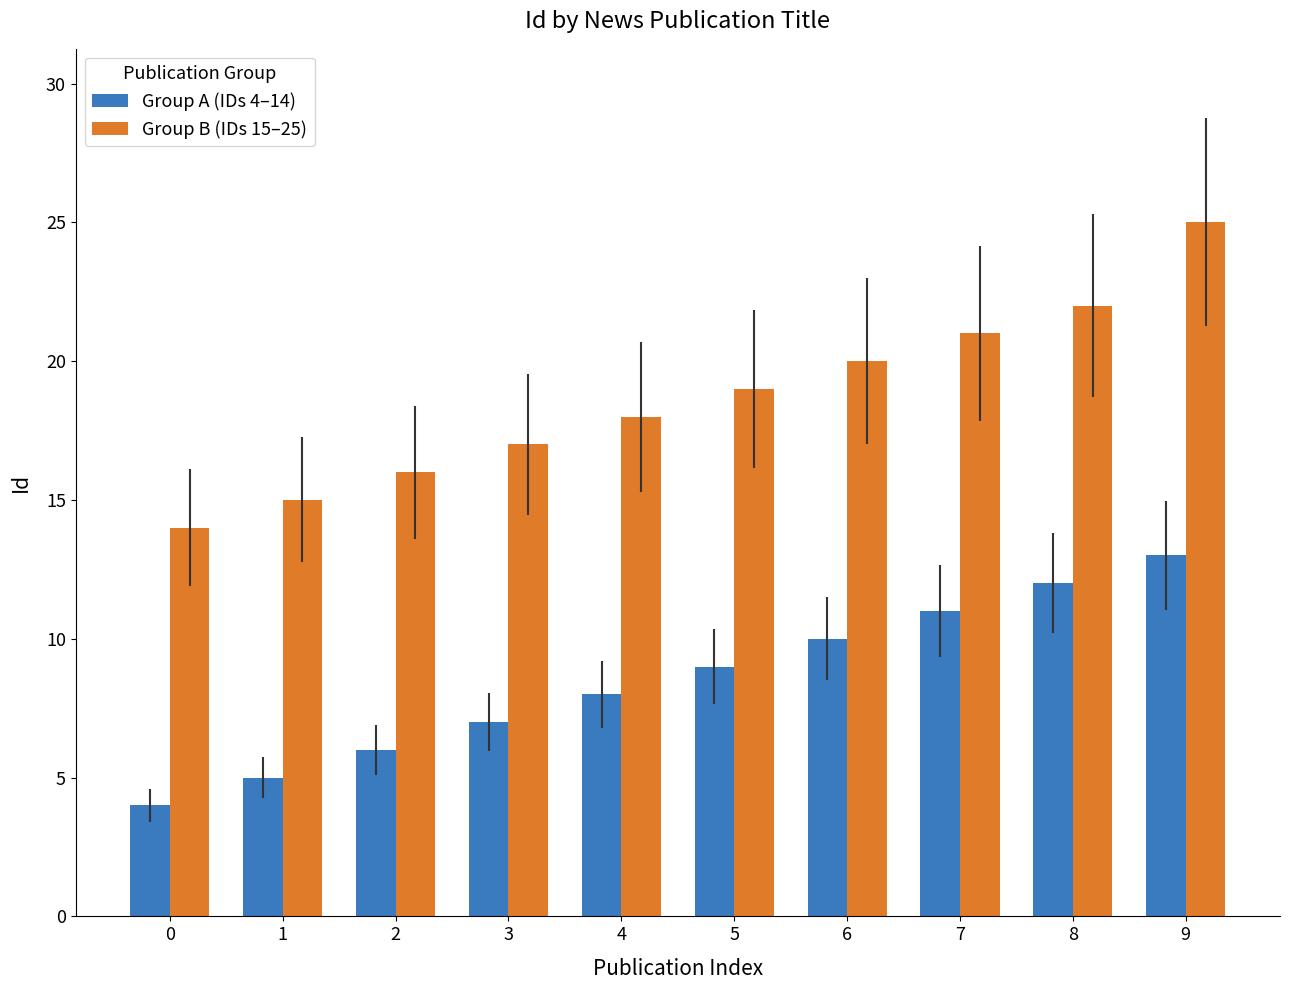

Reading right to left, list all the values displayed in this chart.

Group A (IDs 4–14): 13	12	11	10	9	8	7	6	5	4
Group B (IDs 15–25): 25	22	21	20	19	18	17	16	15	14